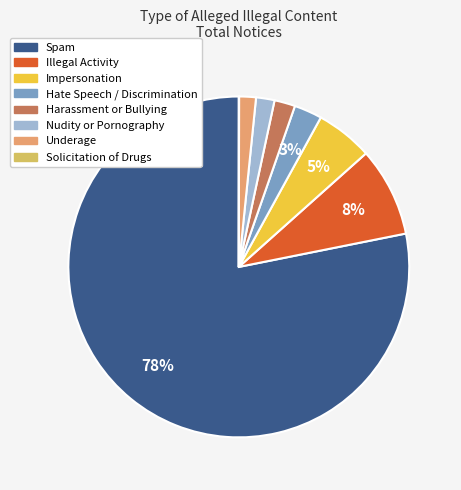

Do Hate Speech / Discrimination and Underage together represent more than half of the pie?

No